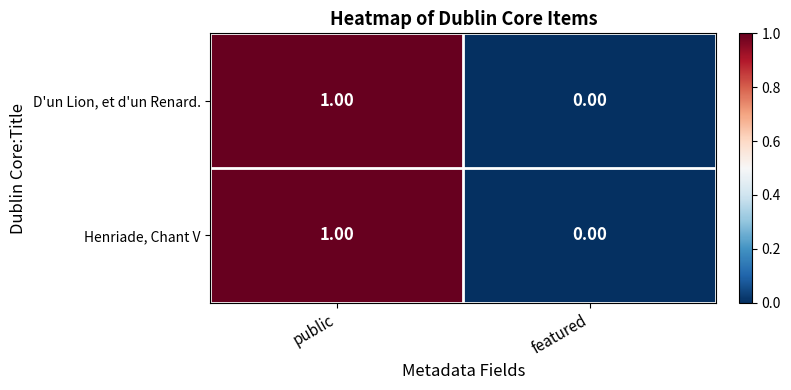

At which category does the chart reach its peak across all series?

public